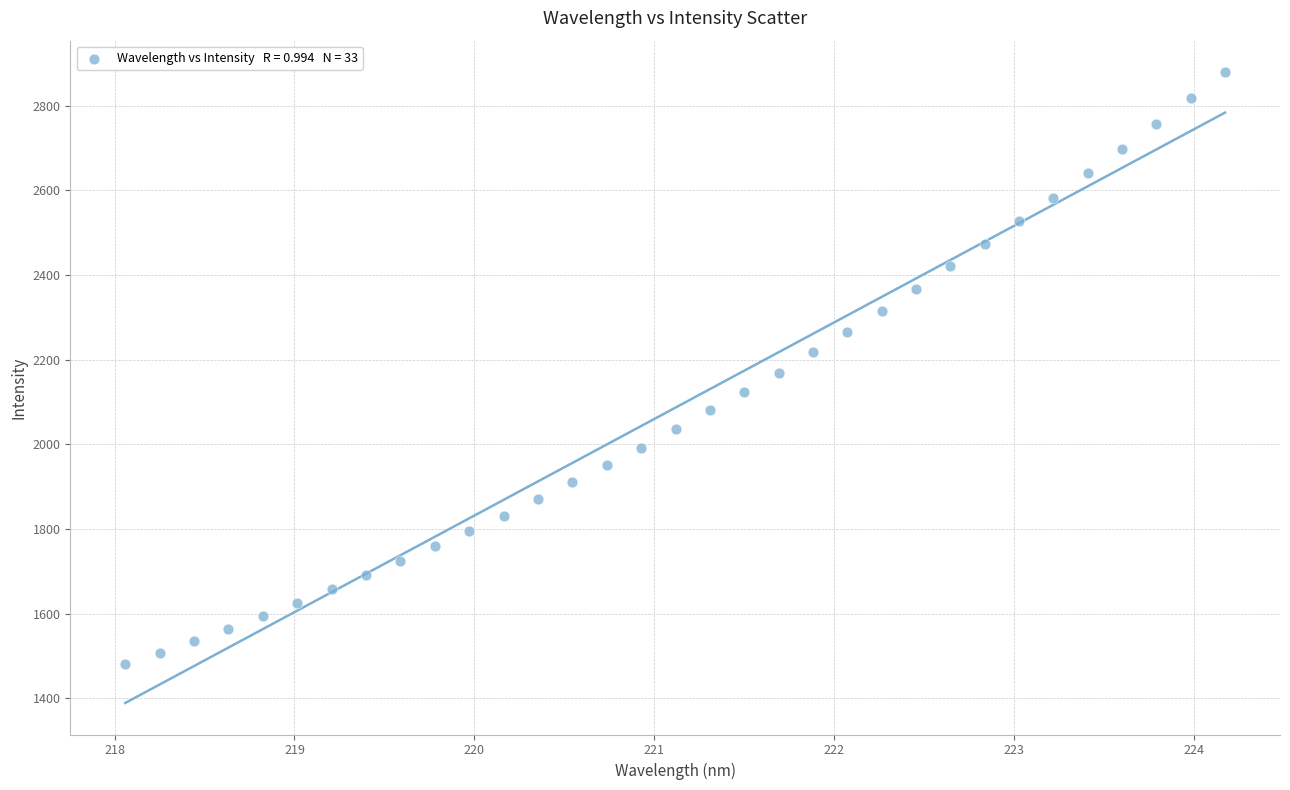

What is the range of X values (max minus min)?

6.1